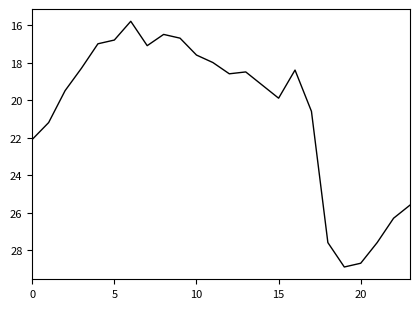

What is the greatest value displayed?

28.9